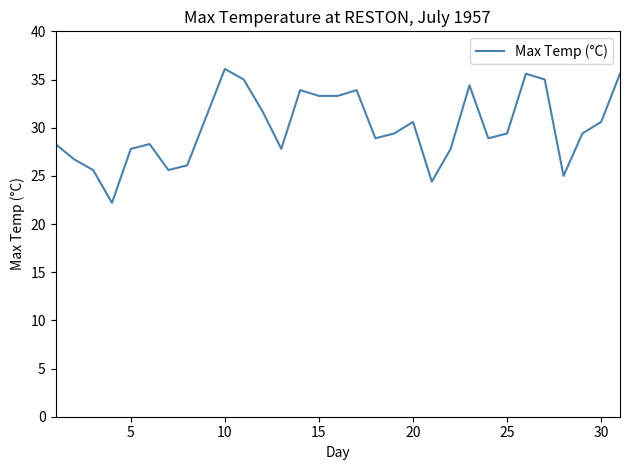

What is the difference between the maximum and minimum values?

13.9